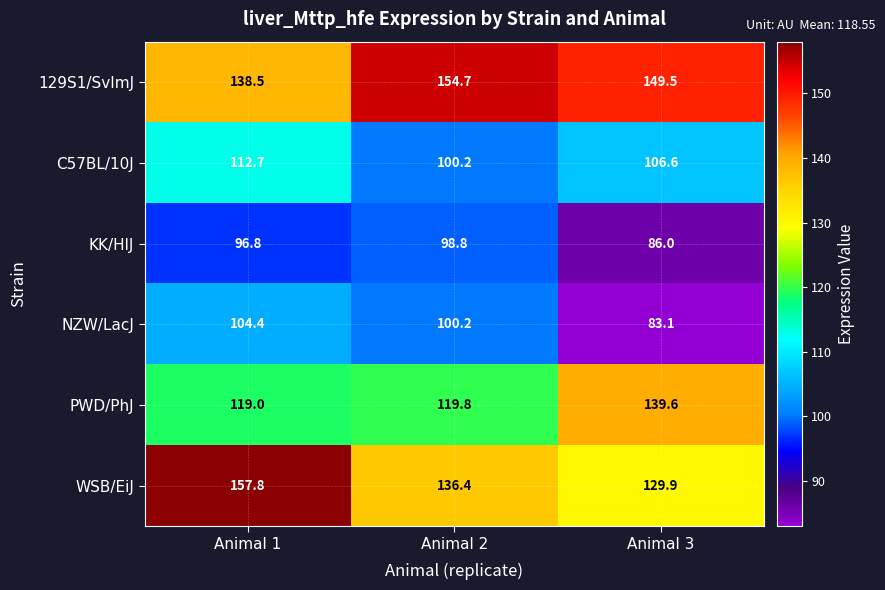

Which series has the largest total across all categories?

129S1/SvImJ